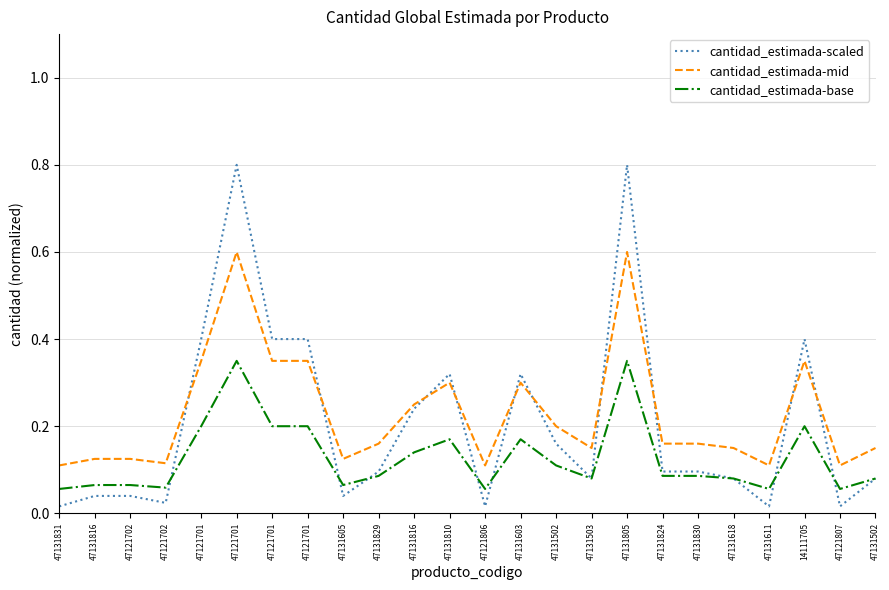

What are all the series names shown in the legend?

cantidad_estimada-scaled, cantidad_estimada-mid, cantidad_estimada-base